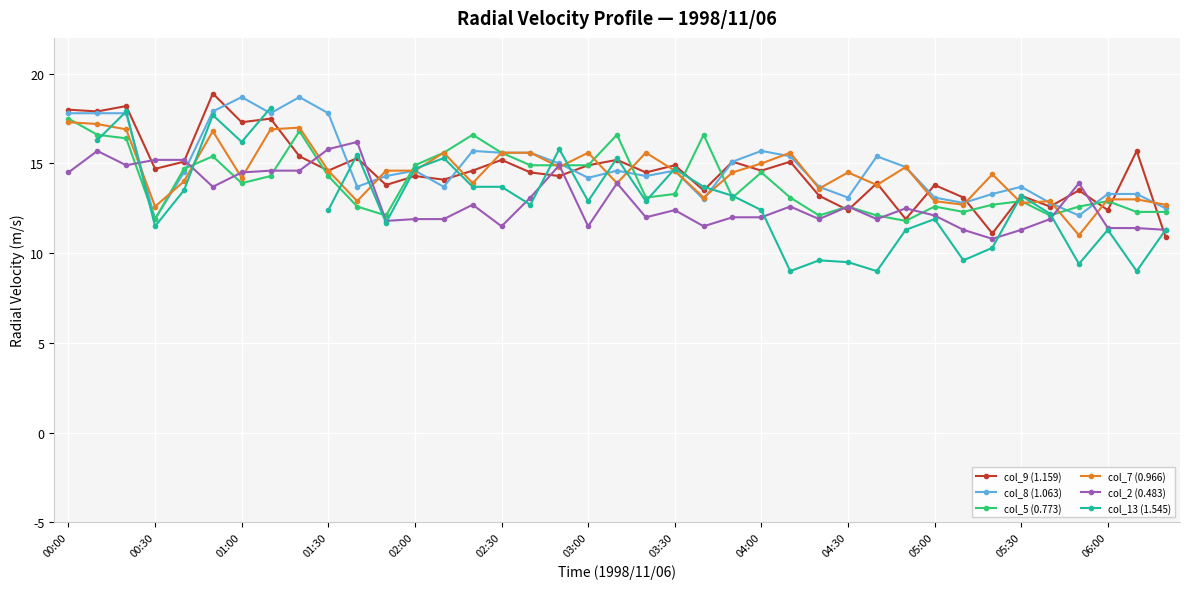

What is the sum of the col_13 (1.545) values at 13 and 16?

28.0